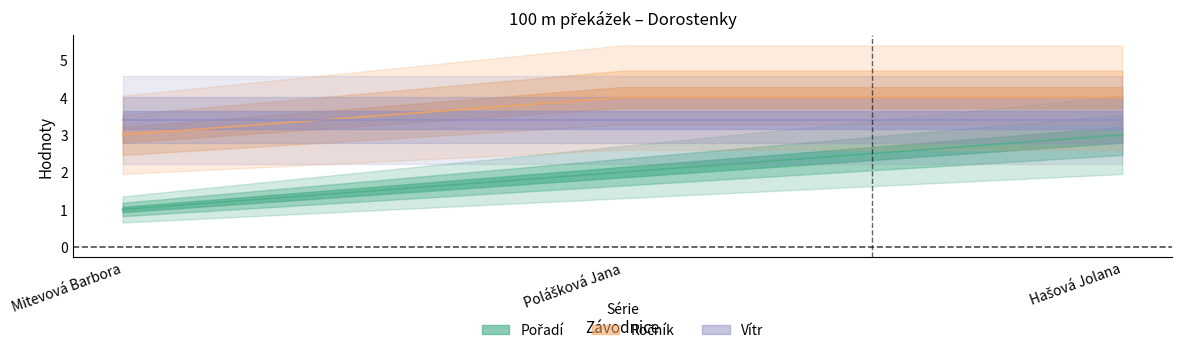

What is the average value of the Ročník series?

3.7